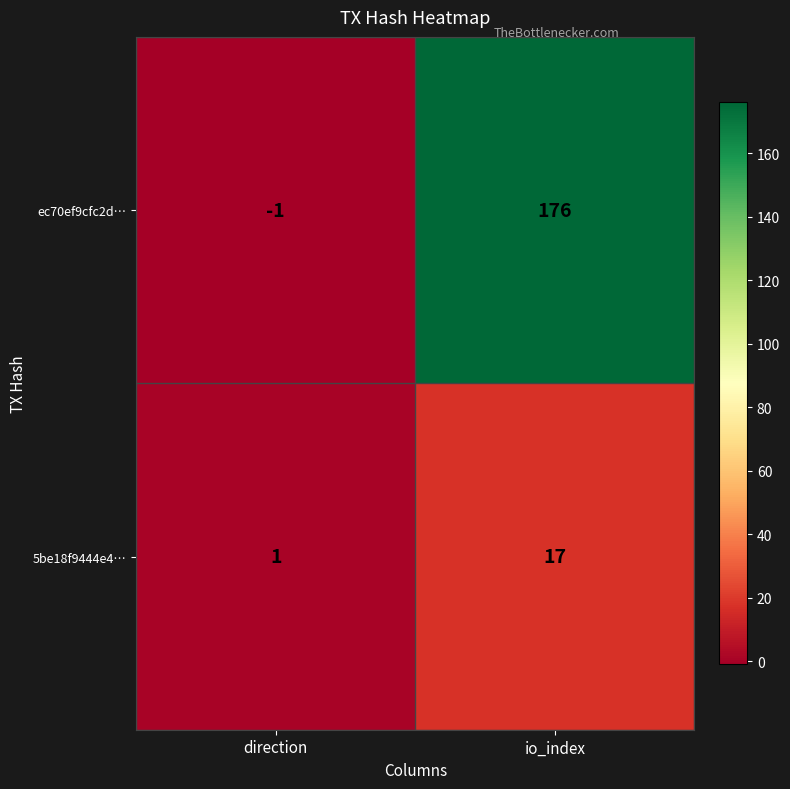

Where is ec70ef9cfc2d… nearest to the value 87?

direction